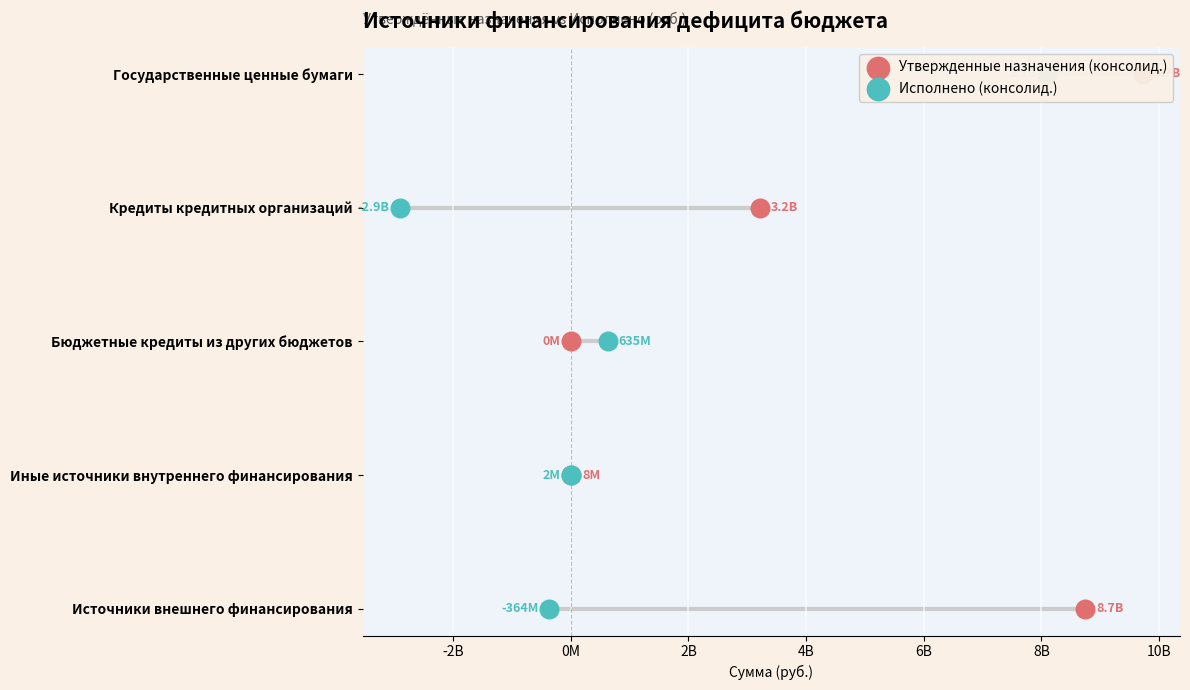

Which series reaches the minimum Y coordinate?

Утвержденные назначения (консолид.)